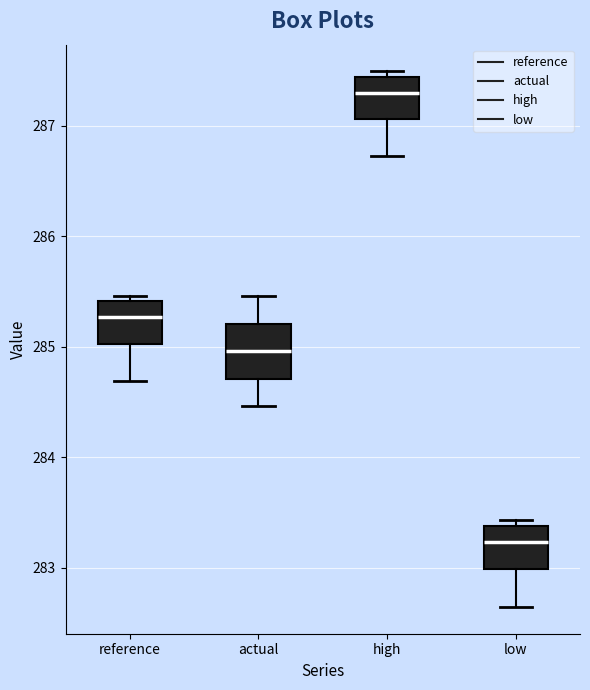

Reading left to right, read every box against the y-axis: the position of its median line, the range the box covers, and the ends of its whiskers. The values are not printed on the chart, so give them approximately, as read against the axis.

reference: median 285.3, box 285.0 to 285.4, whiskers 284.7 to 285.5
actual: median 285.0, box 284.7 to 285.2, whiskers 284.5 to 285.5
high: median 287.3, box 287.1 to 287.4, whiskers 286.7 to 287.5
low: median 283.2, box 283.0 to 283.4, whiskers 282.6 to 283.4 (just above the box's upper edge)